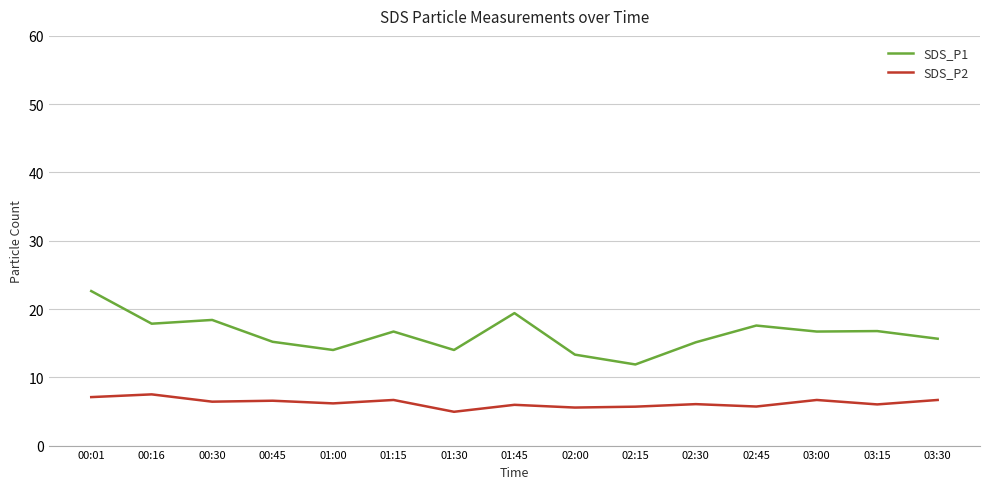

How many series are shown in this chart?

2